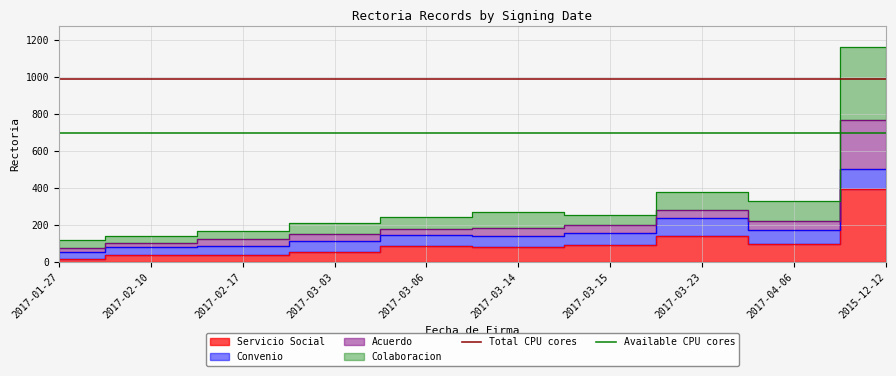

What is the difference between the highest and lowest values at 2017-02-10?

290.5